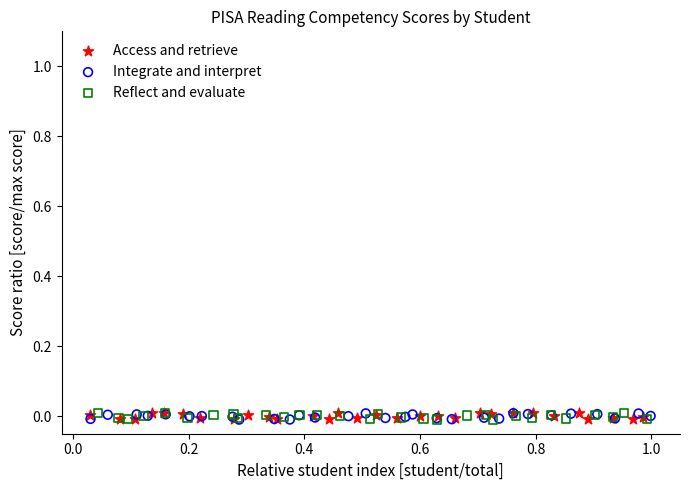

What are all the series names shown in the legend?

Access and retrieve, Integrate and interpret, Reflect and evaluate